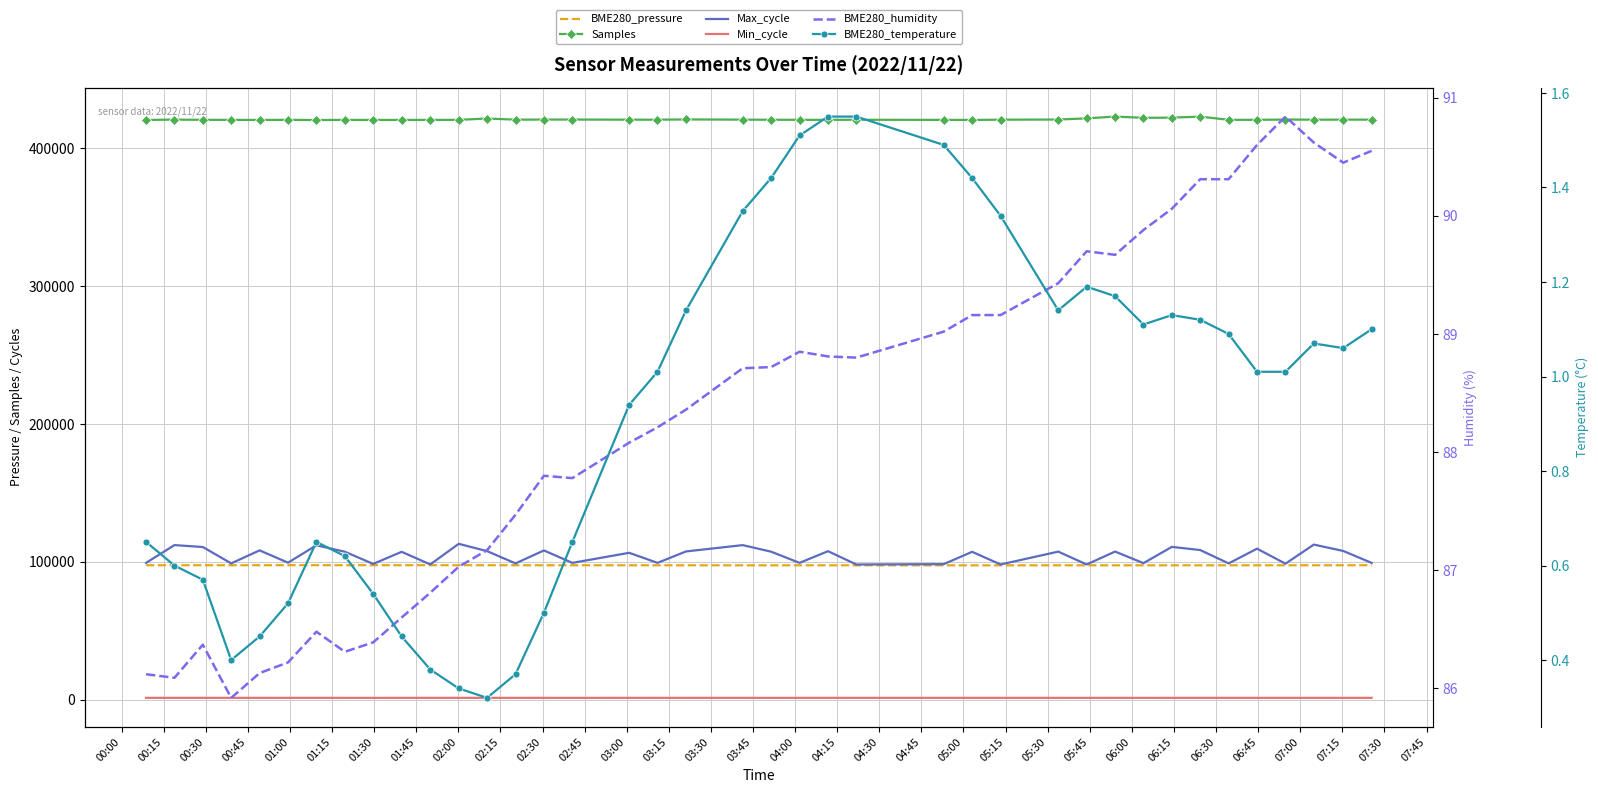

True or false: Max_cycle and BME280_humidity cross at least once.

False